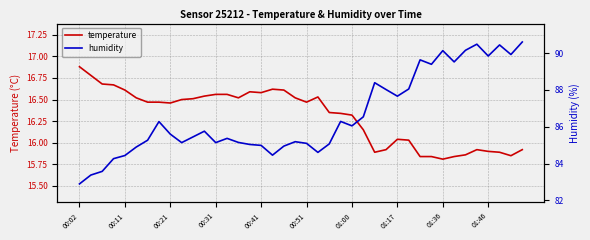

What is the sum of the humidity values at 01:46 and 32?

175.3